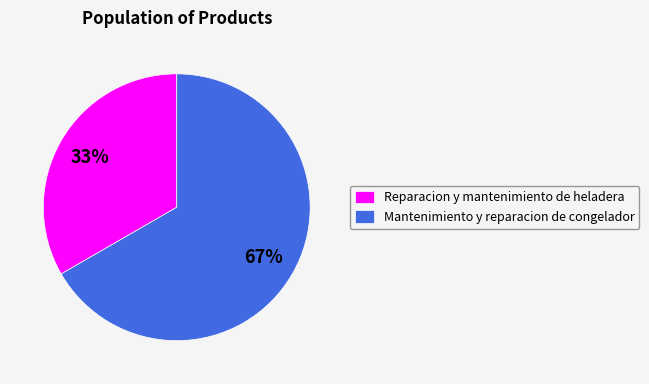

Which category accounts for the majority?

Mantenimiento y reparacion de congelador